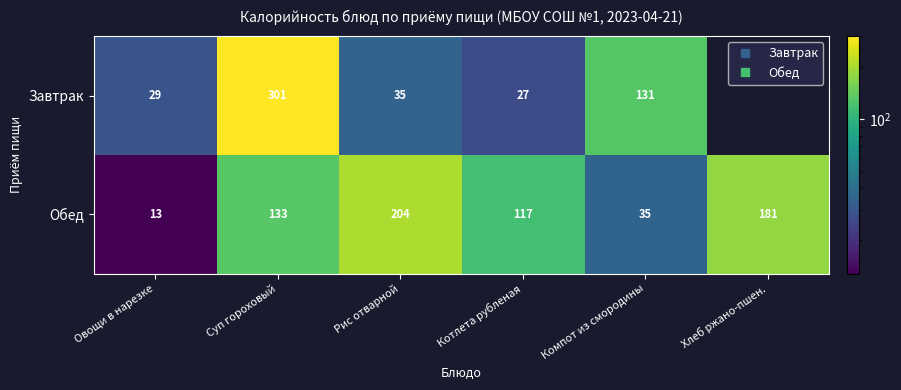

Which has a higher value, Хлеб ржано-пшен. or Суп гороховый?

Суп гороховый